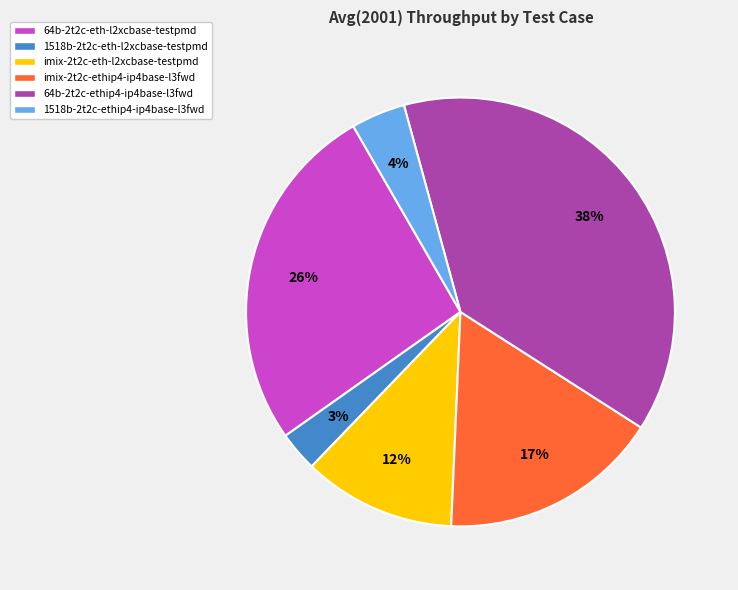

What is the largest slice in the pie chart?

64b-2t2c-ethip4-ip4base-l3fwd